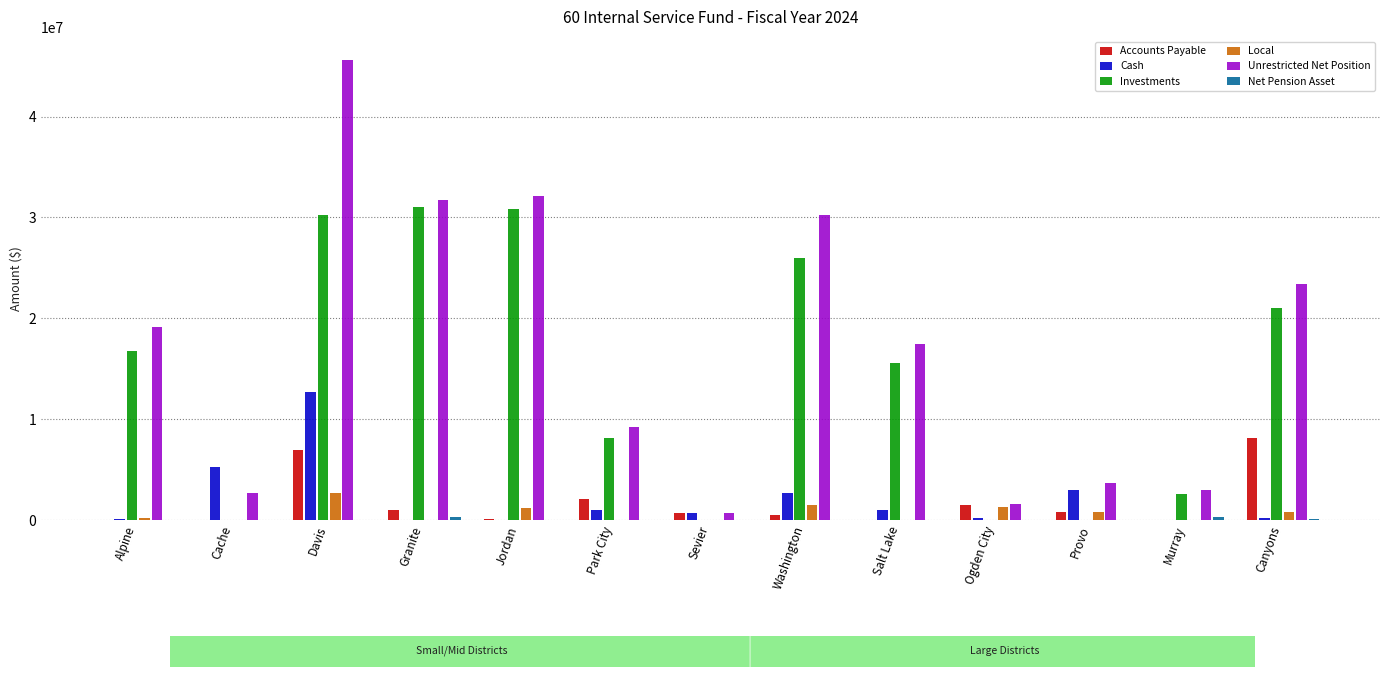

Is it true that Investments equals 15525605 at Salt Lake?

True